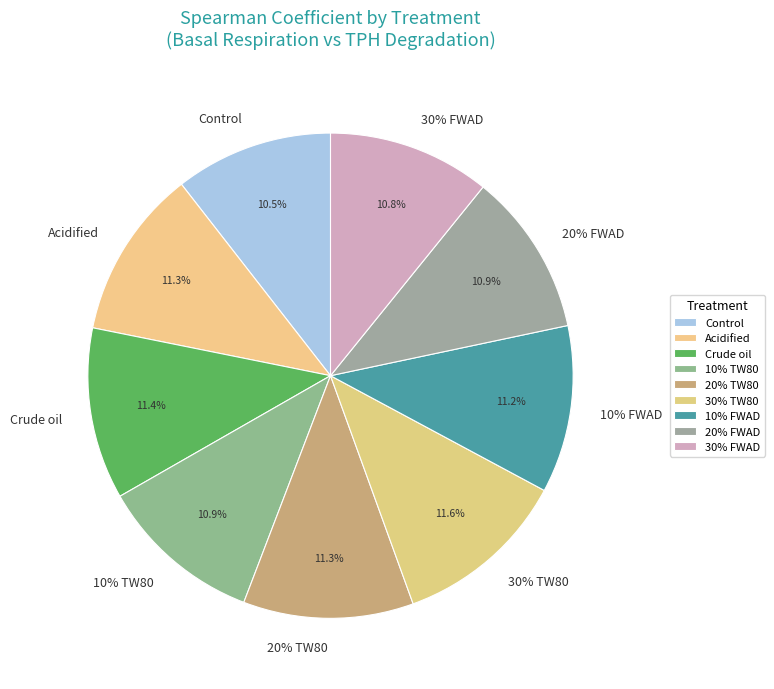

To the nearest percent, what is the difference between the largest and smallest slice percentages?

1%